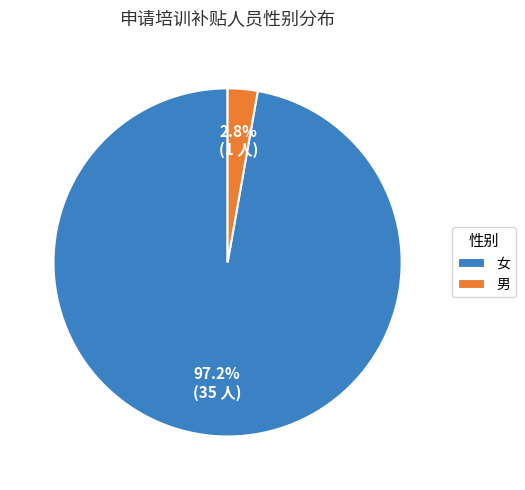

To the nearest percent, what percentage of the pie is 男?

3%